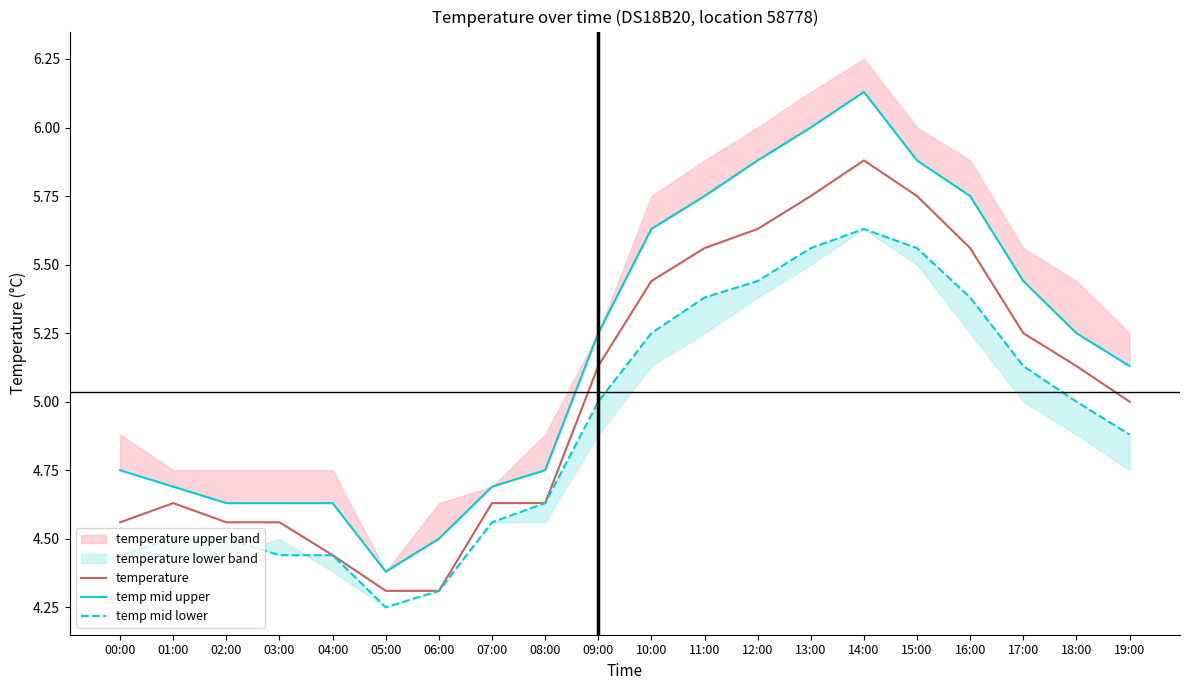

Which category has the lowest value across all series?

05:00